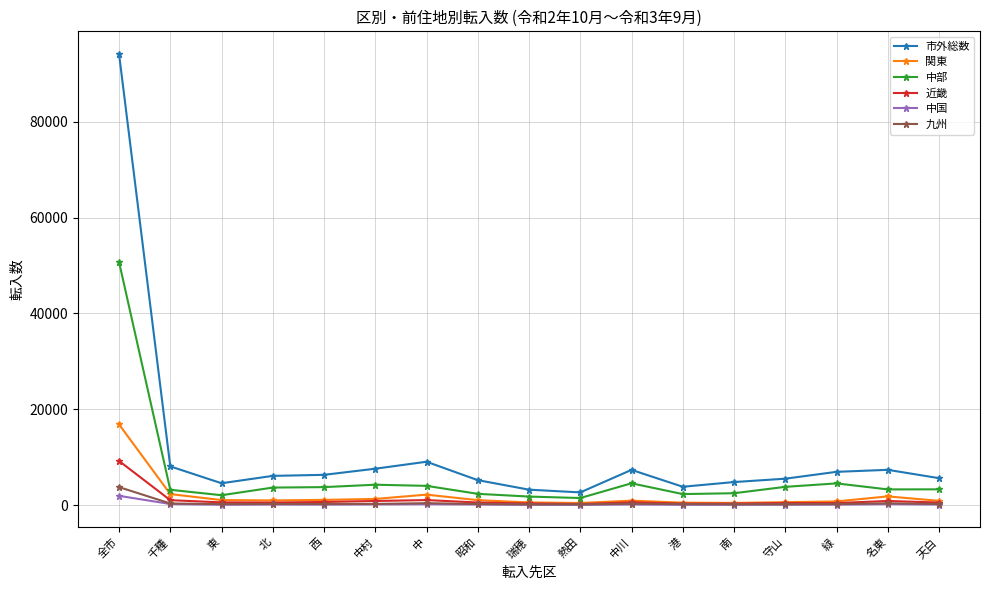

Which series has the largest total across all categories?

市外総数